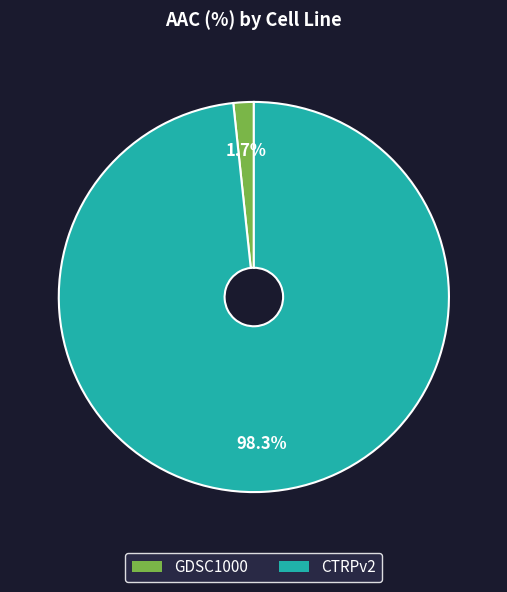

Combined, do CTRPv2 and GDSC1000 account for over 50%?

Yes